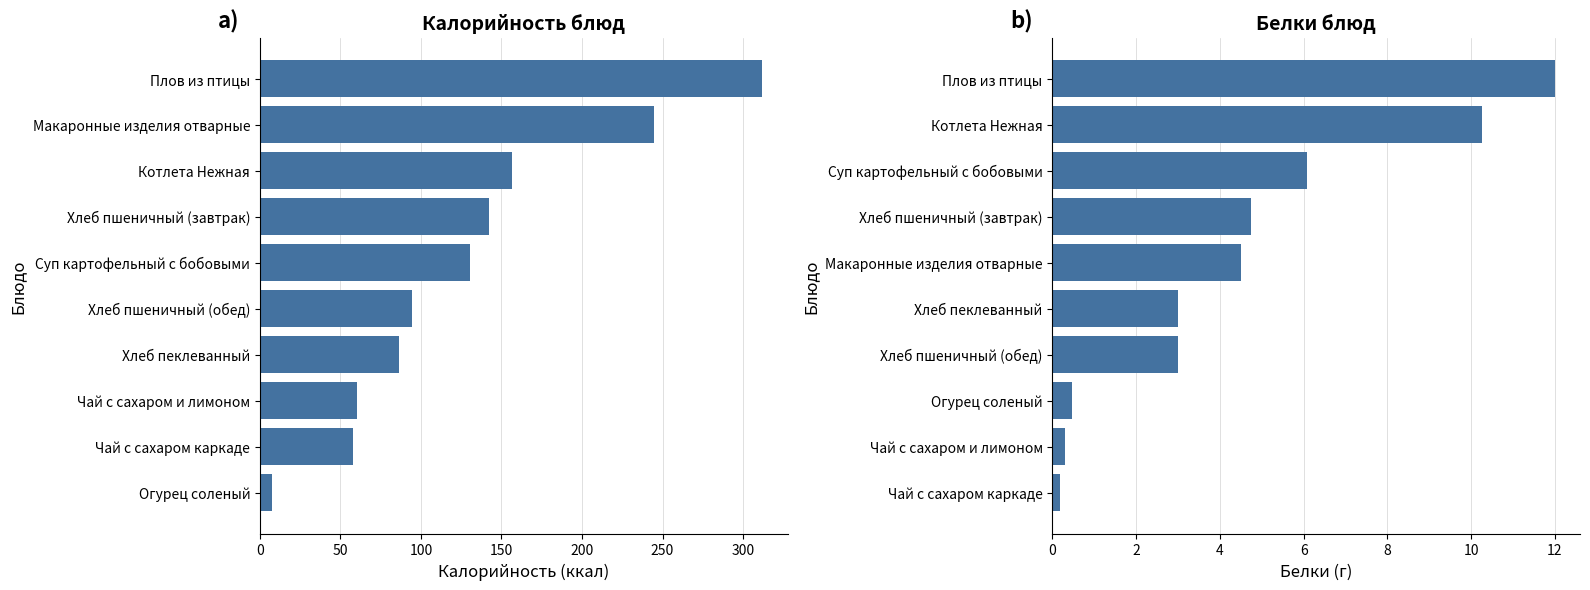

The value of Белки at Чай с сахаром каркаде is 0.2. True or false?

True